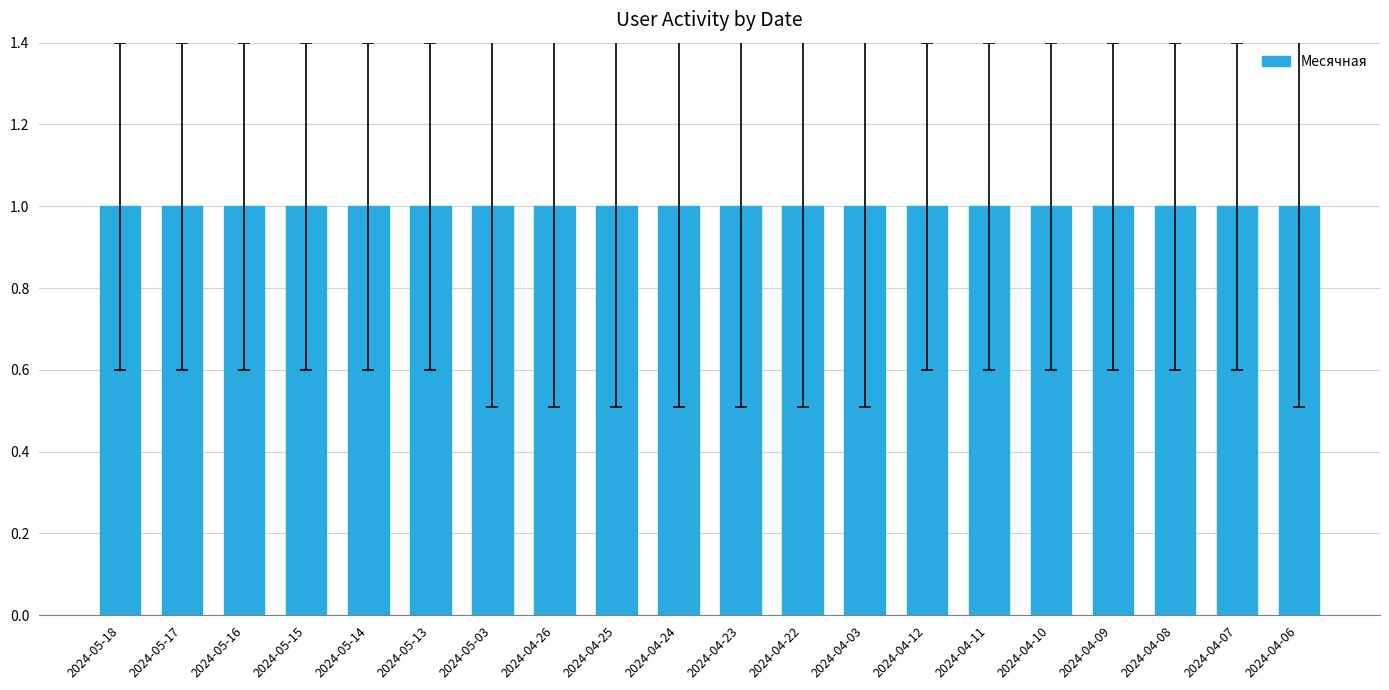

At which category does the chart reach its minimum across all series?

2024-05-18